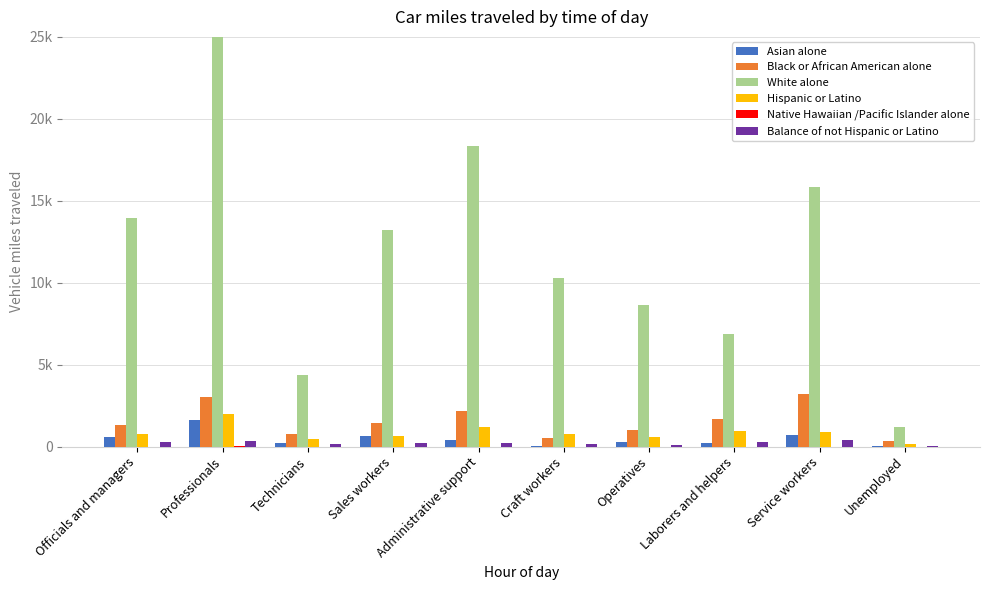

How many values in the Black or African American alone series exceed 1405?

4